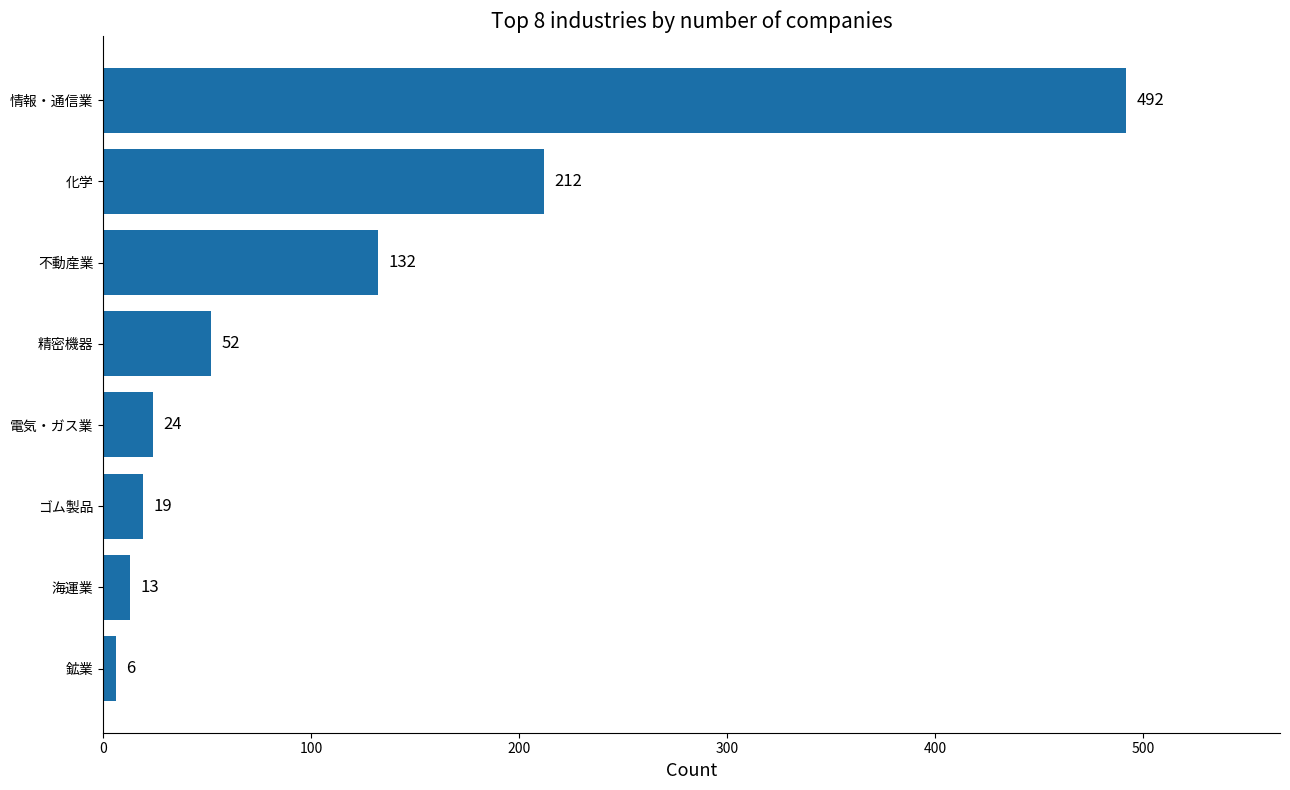

Reading bottom to top, list all the values displayed in this chart.

6	13	19	24	52	132	212	492